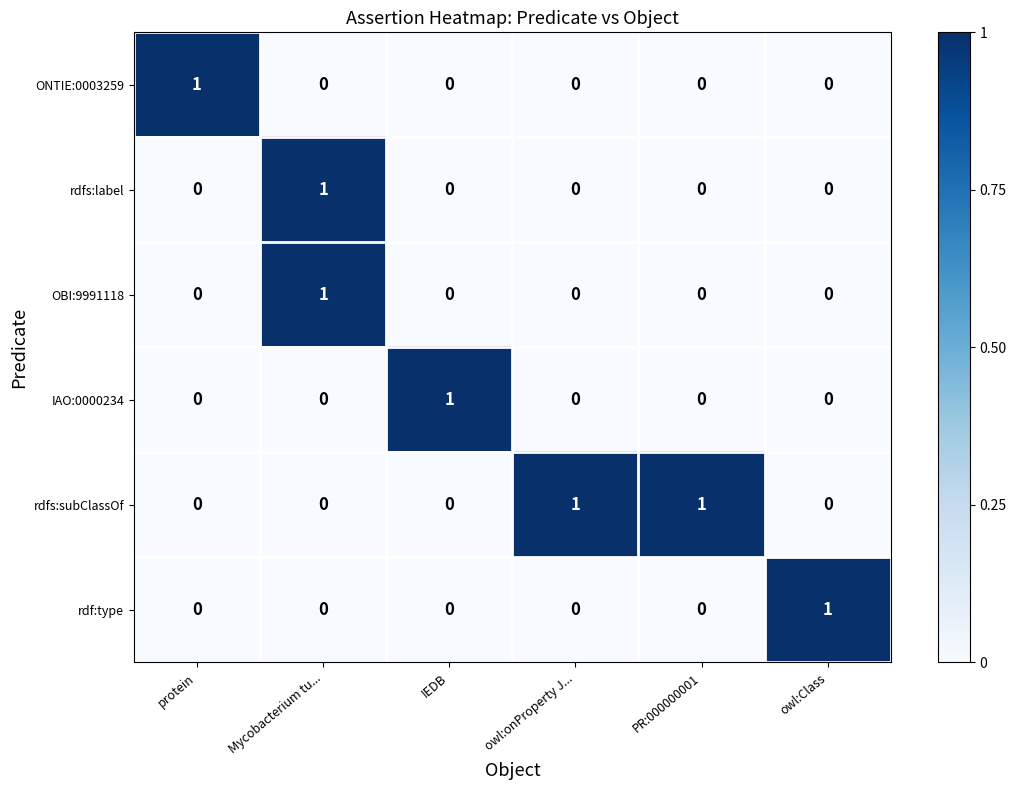

Which series has the largest total across all categories?

rdfs:subClassOf